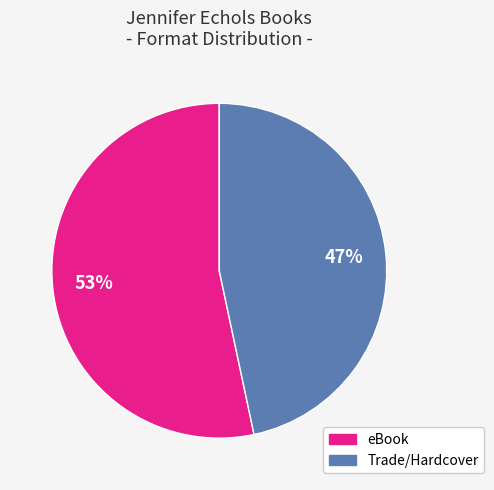

To the nearest percent, what is the average slice percentage?

50%